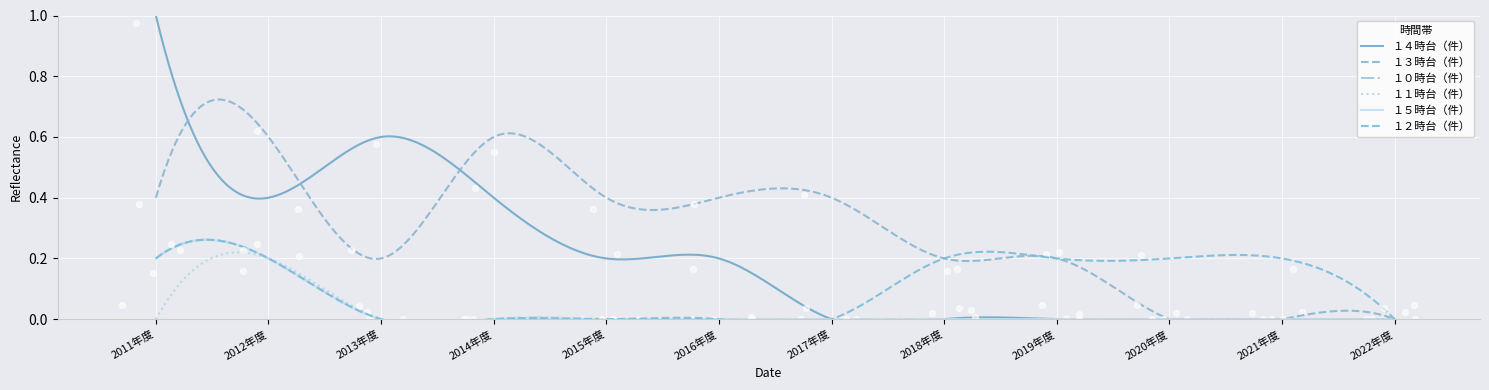

Which series has the largest Y range (max minus min)?

１４時台（件）